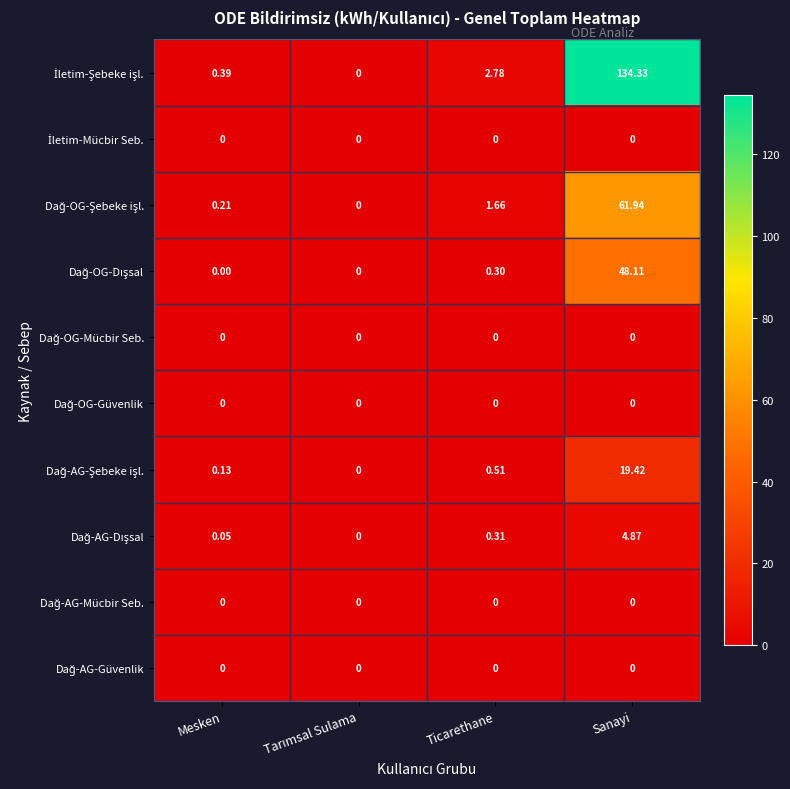

At which category is the sum across all series the highest?

Sanayi